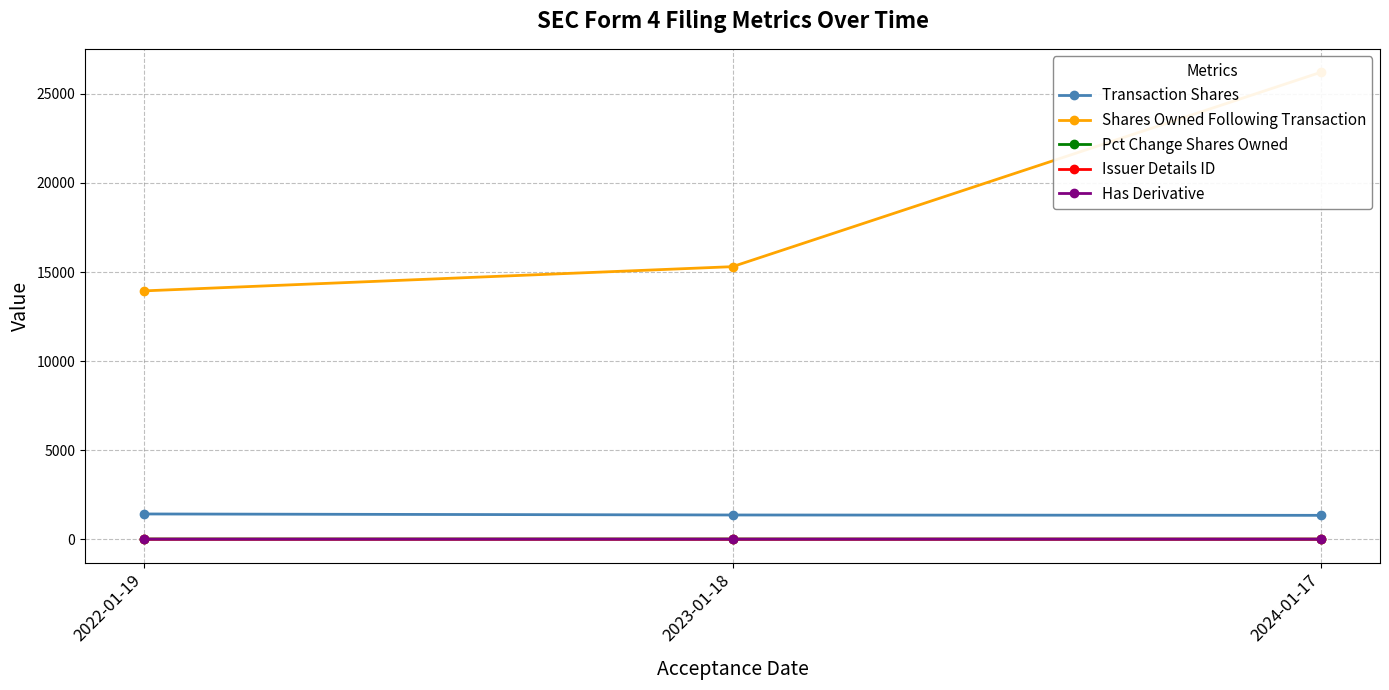

Reading right to left, extract all data points from this chart.

Transaction Shares: 1340	1360	1417
Shares Owned Following Transaction: 26219	15301	13941
Pct Change Shares Owned: 5	10	11
Issuer Details ID: 3	1	1
Has Derivative: 0	1	1